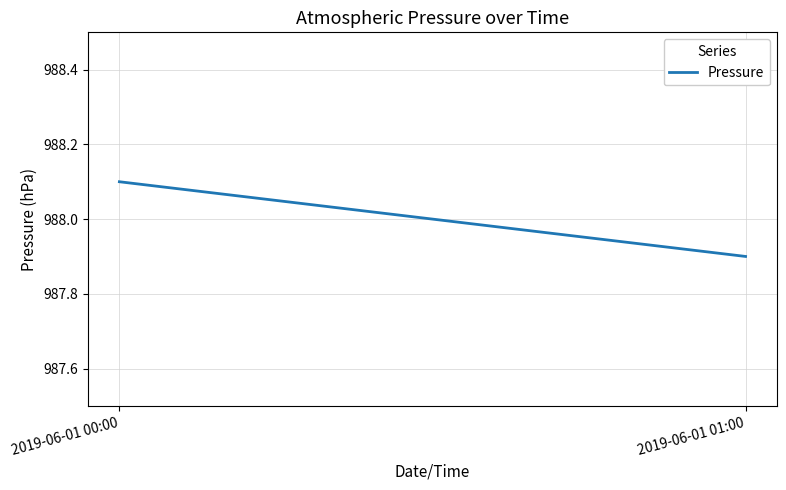

What is the label of the 2nd point from the right?

2019-06-01 00:00